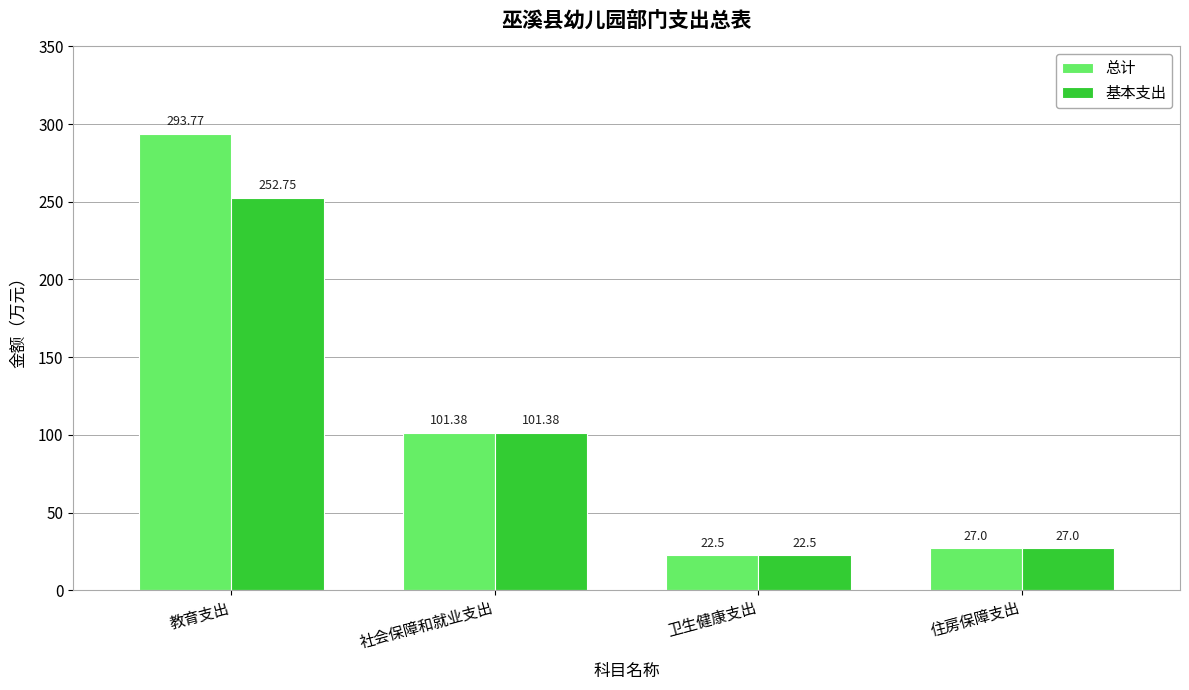

What is the sum of the 总计 values at 住房保障支出 and 社会保障和就业支出?

128.4